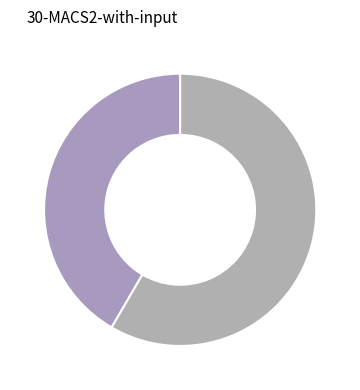

To the nearest percent, what is the average slice percentage?

50%